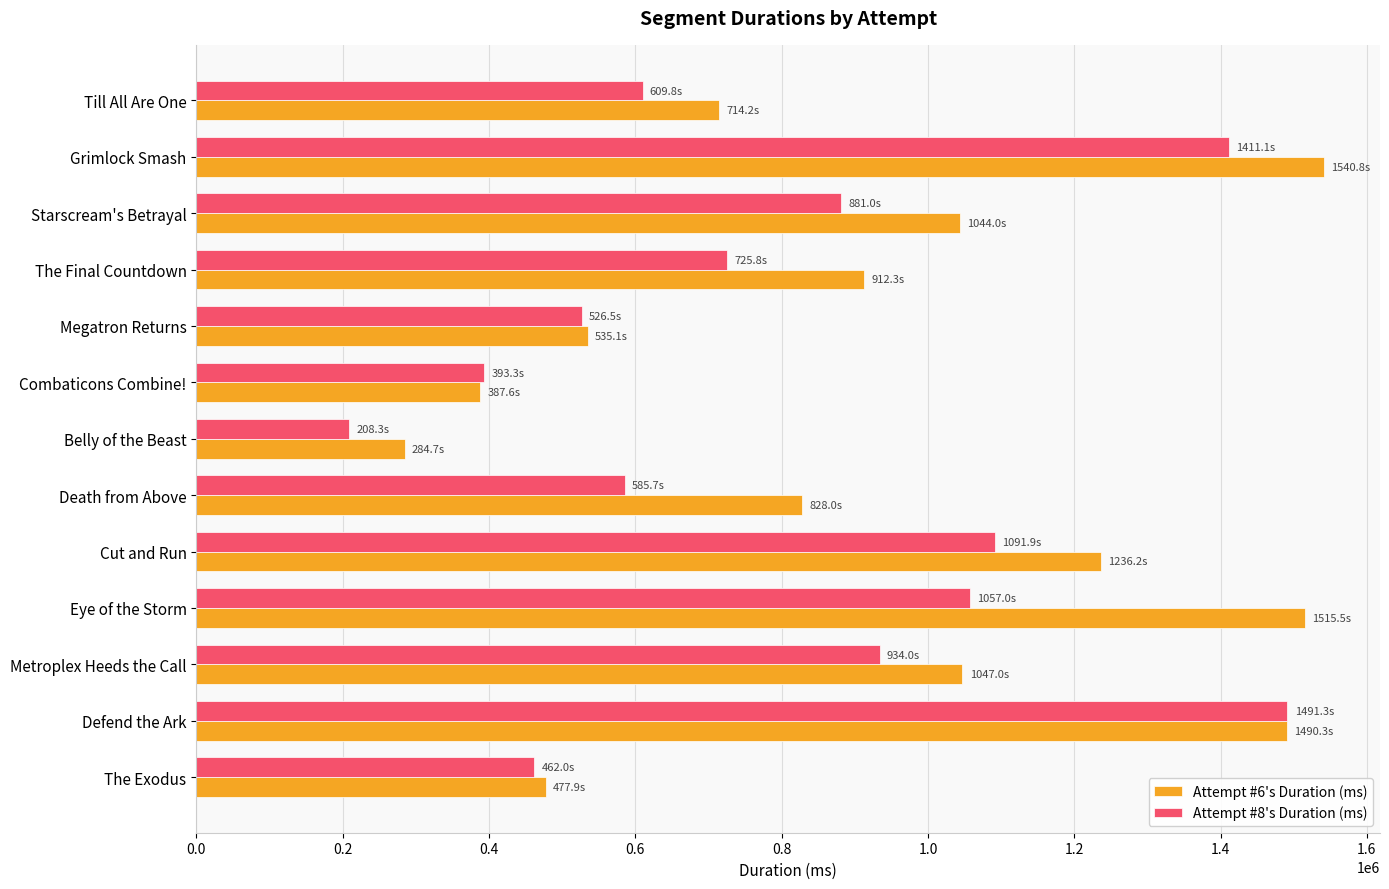

At how many categories does at least one series exceed 646255?

9